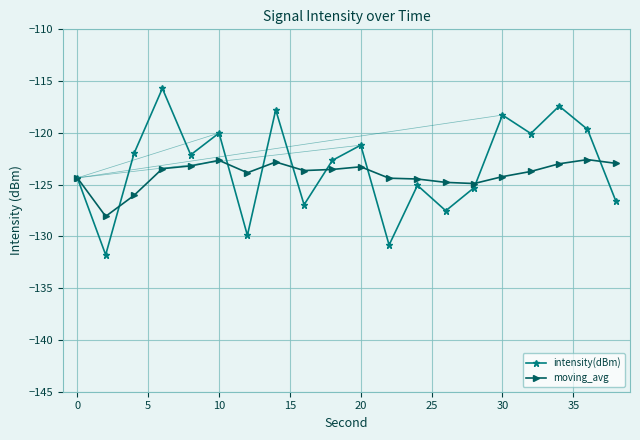

What is the value of the moving_avg point at the 10th from the left?

-123.5